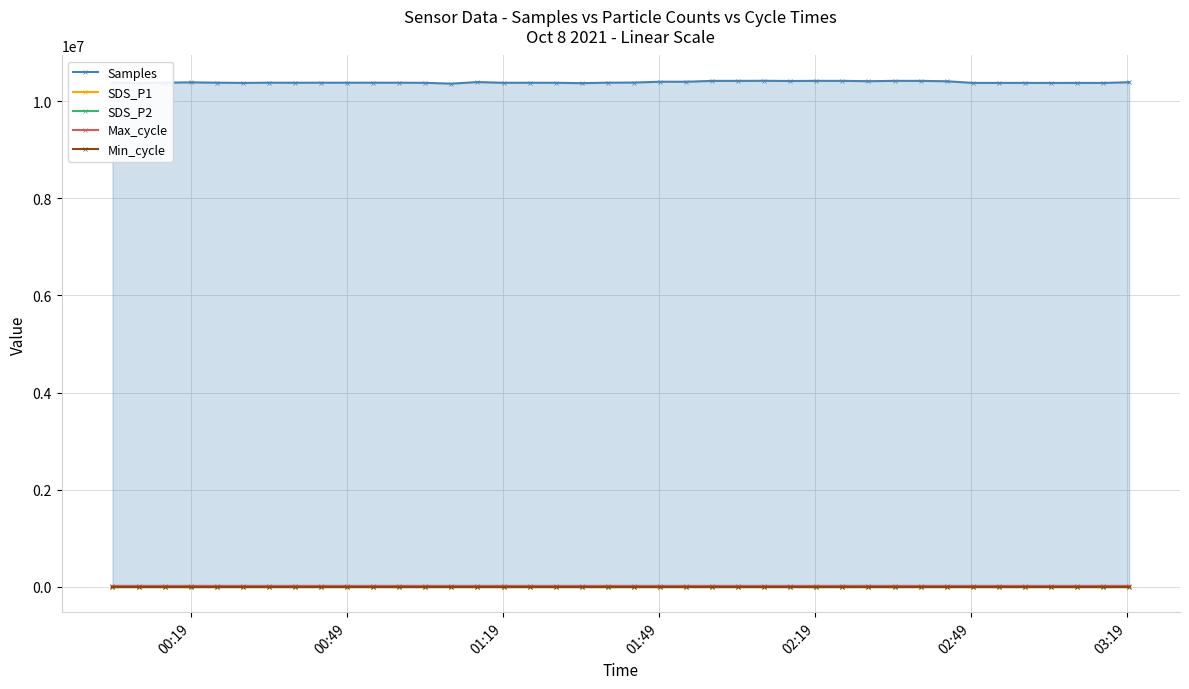

Does the chart display data point markers on the line(s)?

Yes